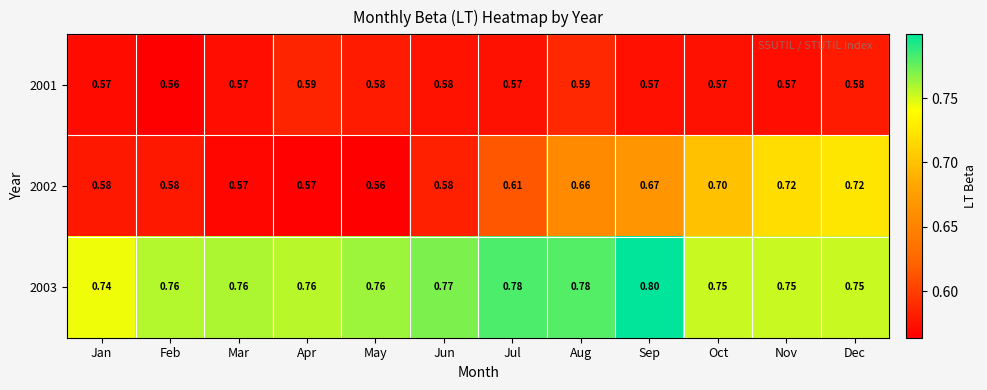

At which label is 2003 closest to 0?

Jan